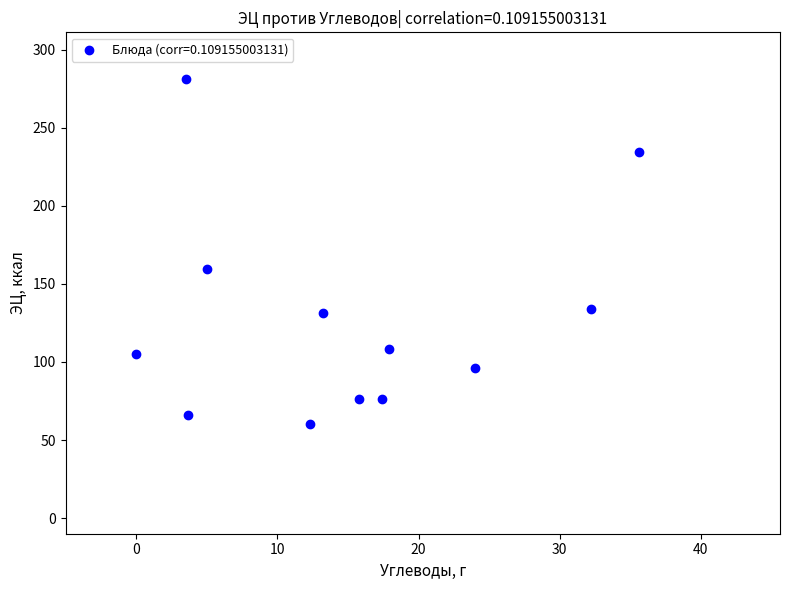

What Y value in the scatter plot is closest to 170?

159.4